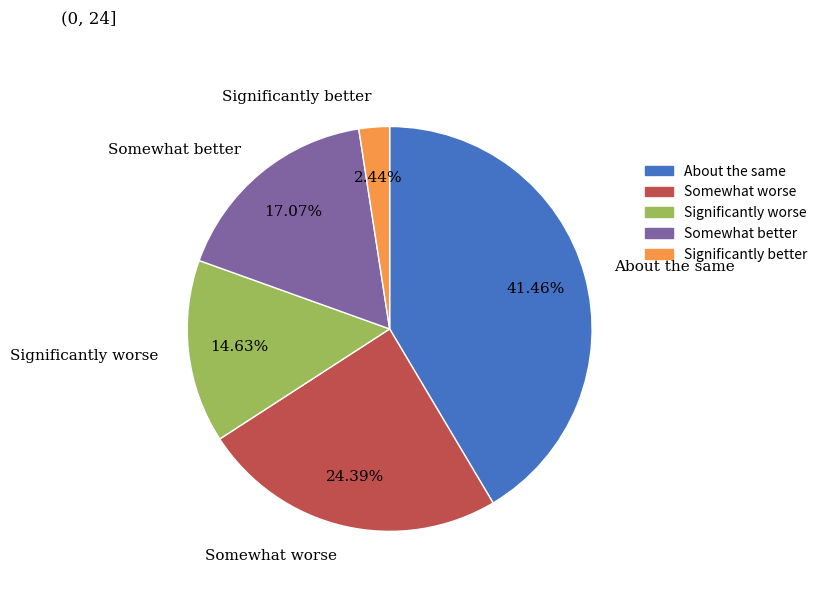

Between About the same and Somewhat worse, which is larger?

About the same